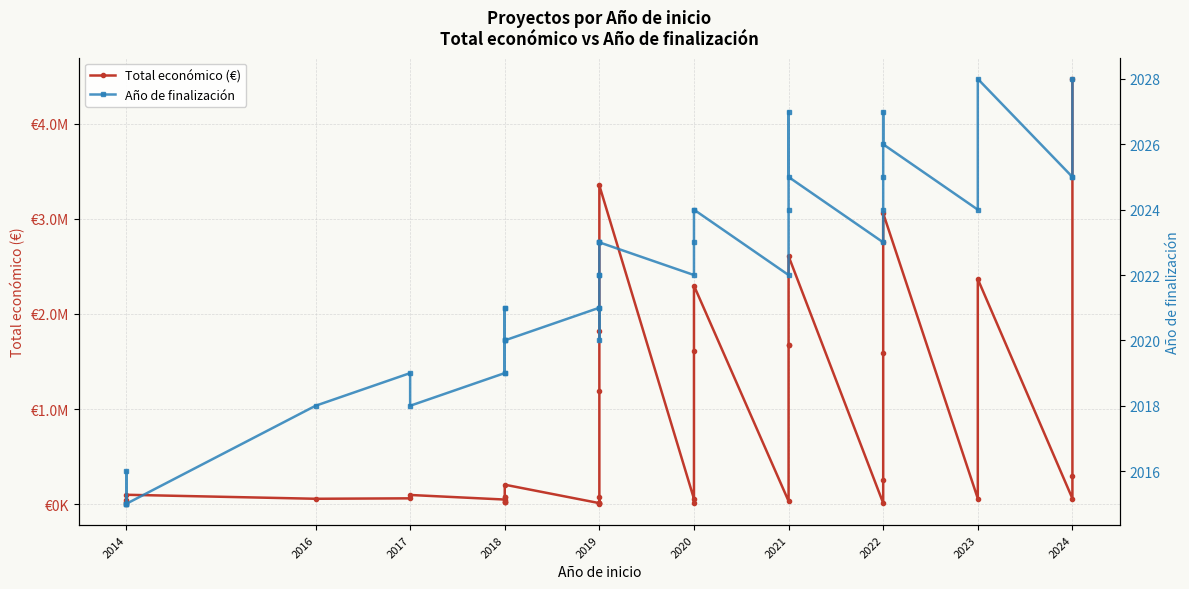

What is the maximum value shown in the chart?

4468538